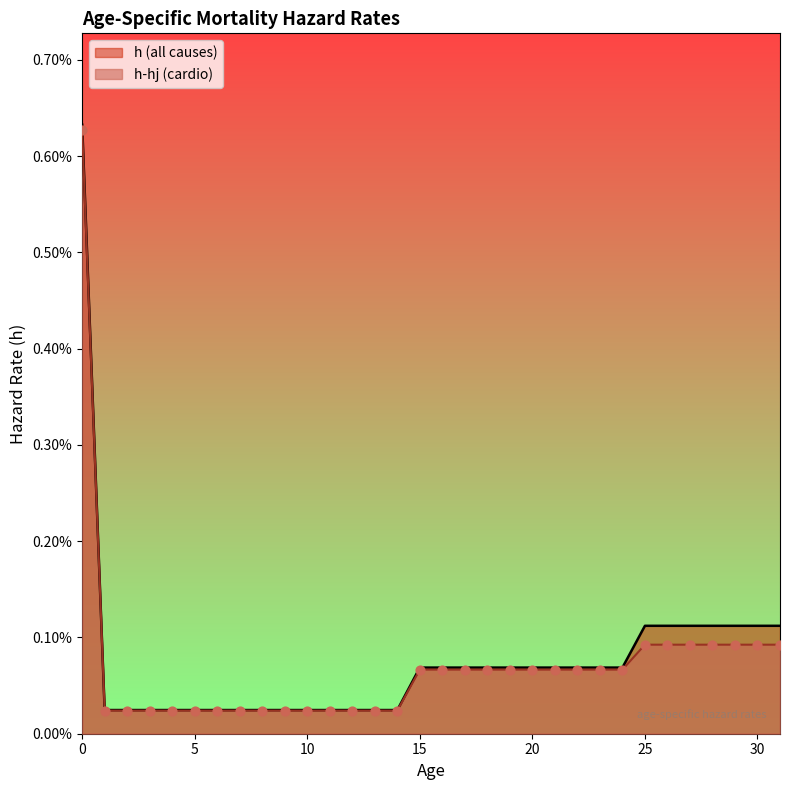

At how many categories does at least one series exceed 0?

32